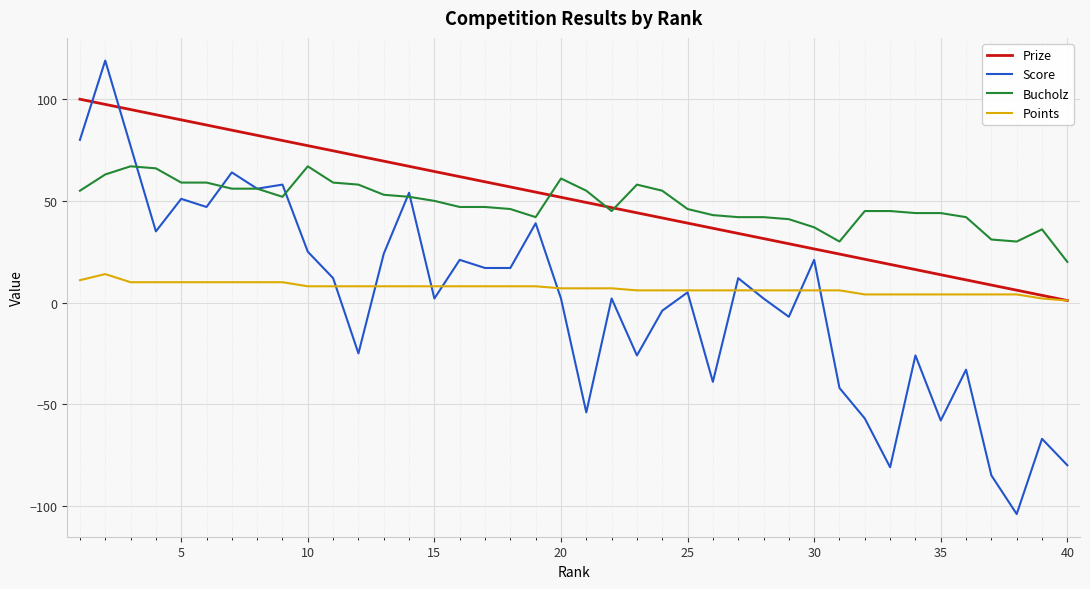

True or false: Prize and Score cross at least once.

True